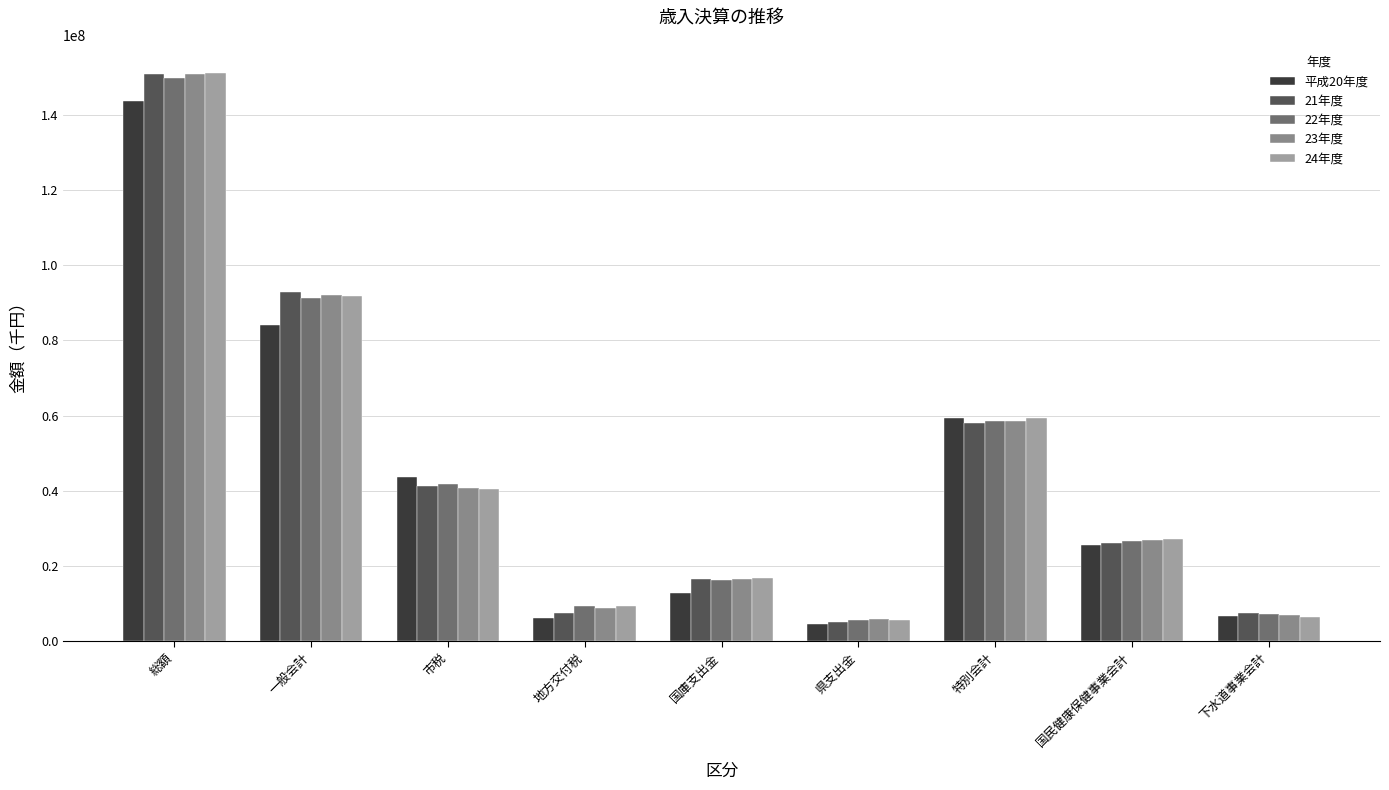

Rank the series by their maximum value, from lowest to highest.

平成20年度, 22年度, 21年度, 23年度, 24年度